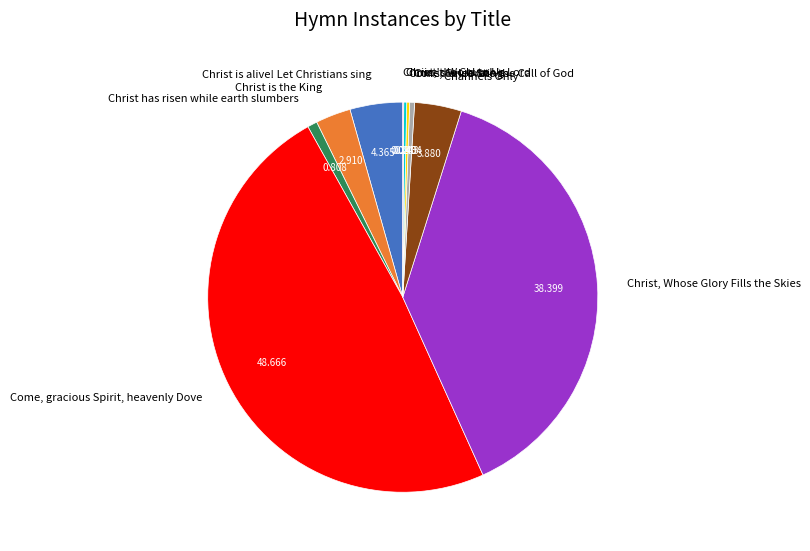

Combined, do Christ is the King and Christ is alive! Let Christians sing account for over 50%?

No